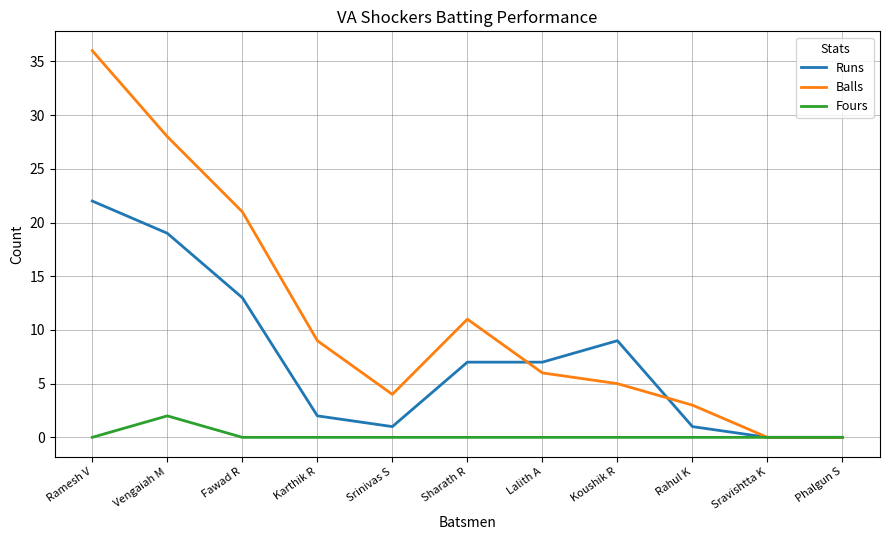

What value does the Runs series have at Ramesh V?

22